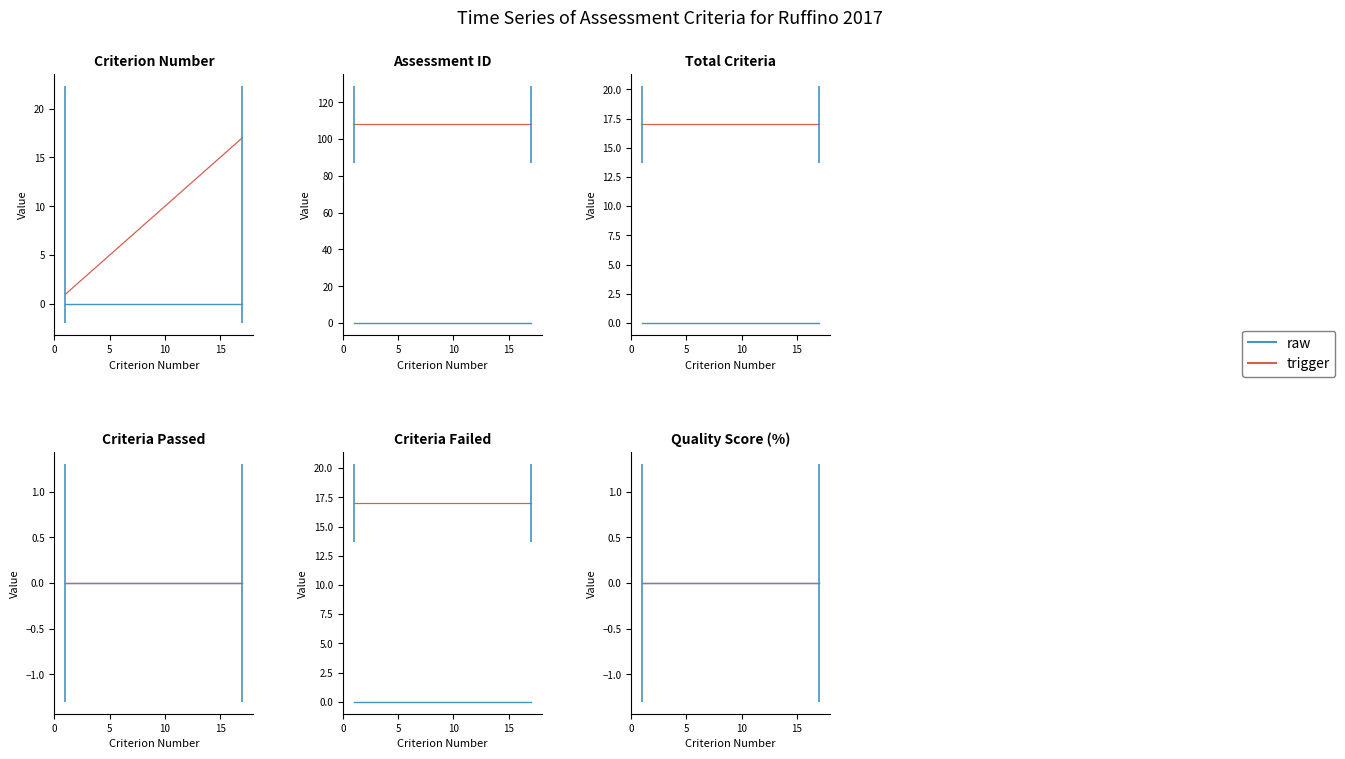

What is the sum of all Total_Criteria values?

289